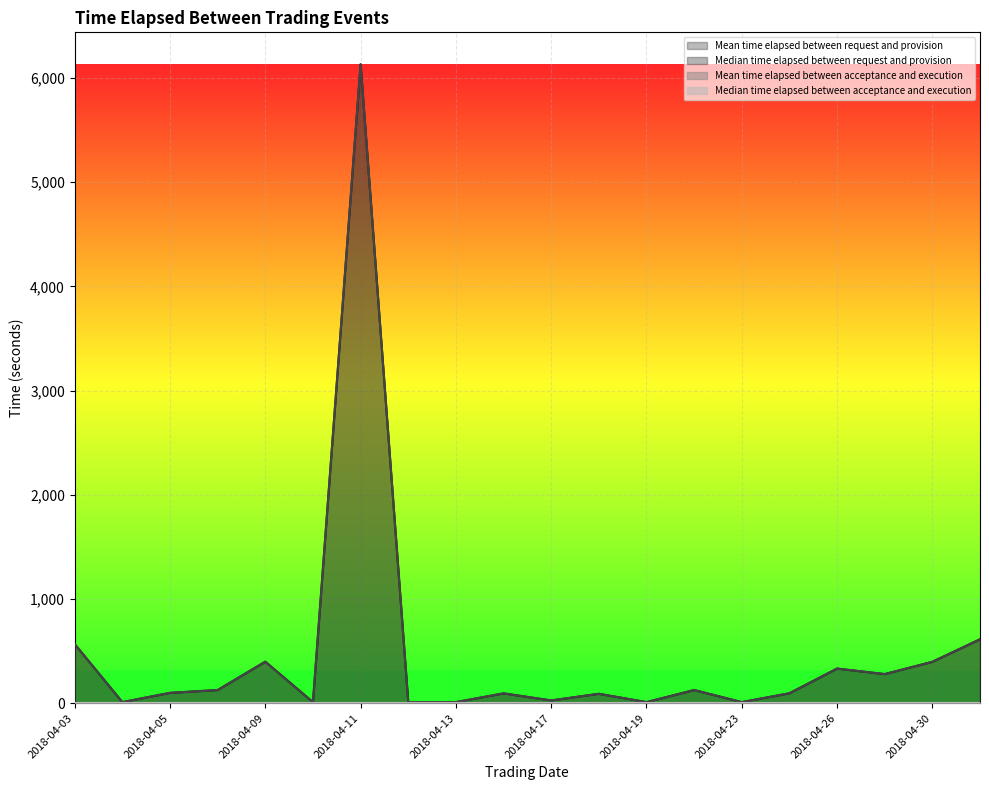

At how many categories does at least one series exceed 2846?

1